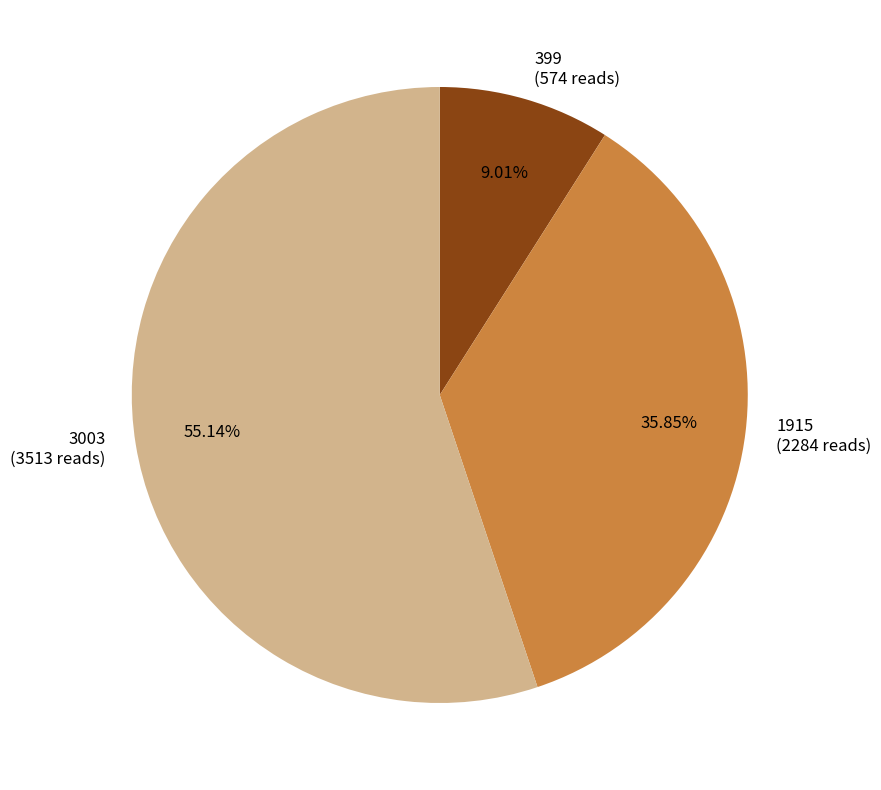

How many segments does this pie chart have?

3